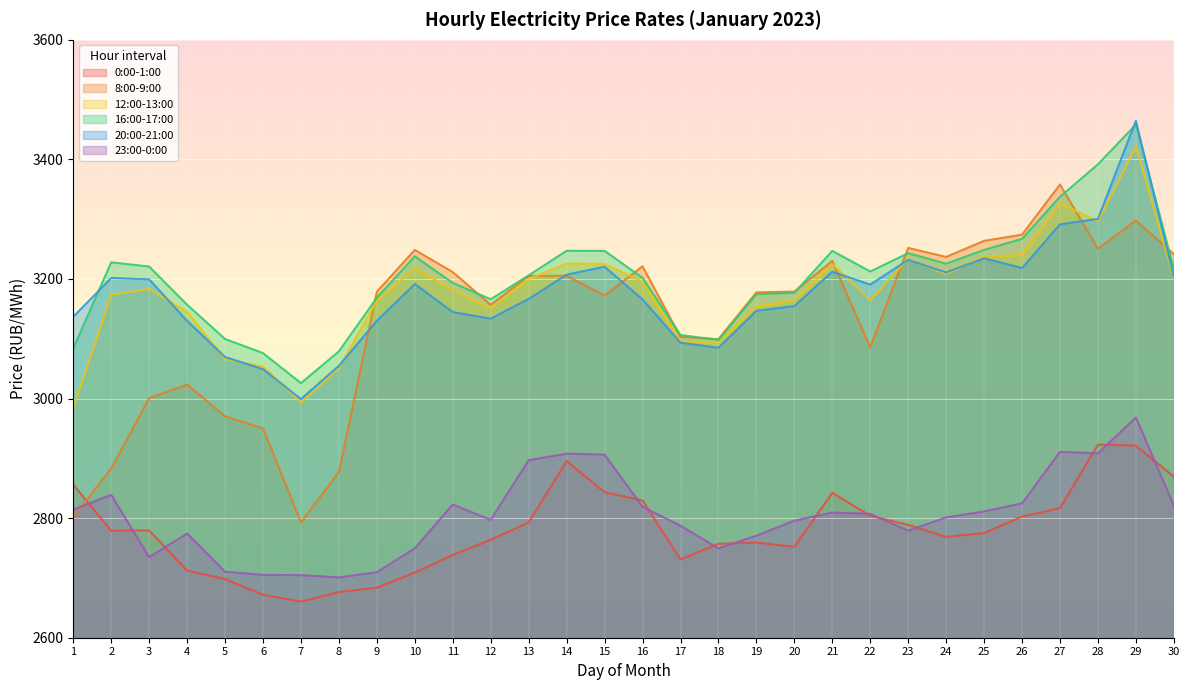

Rank the series by their maximum value, from highest to lowest.

20:00-21:00, 16:00-17:00, 12:00-13:00, 8:00-9:00, 23:00-0:00, 0:00-1:00